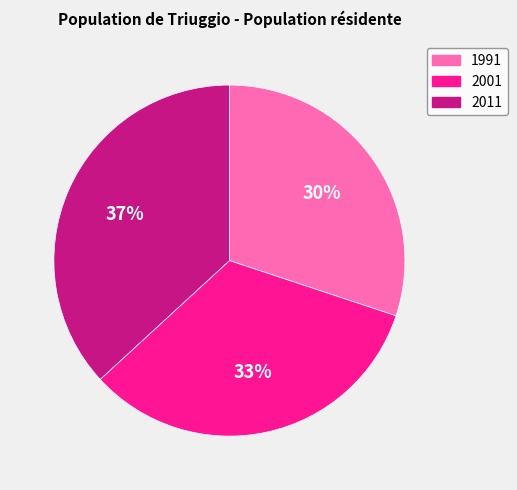

Is there any slice that represents more than half of the pie?

No